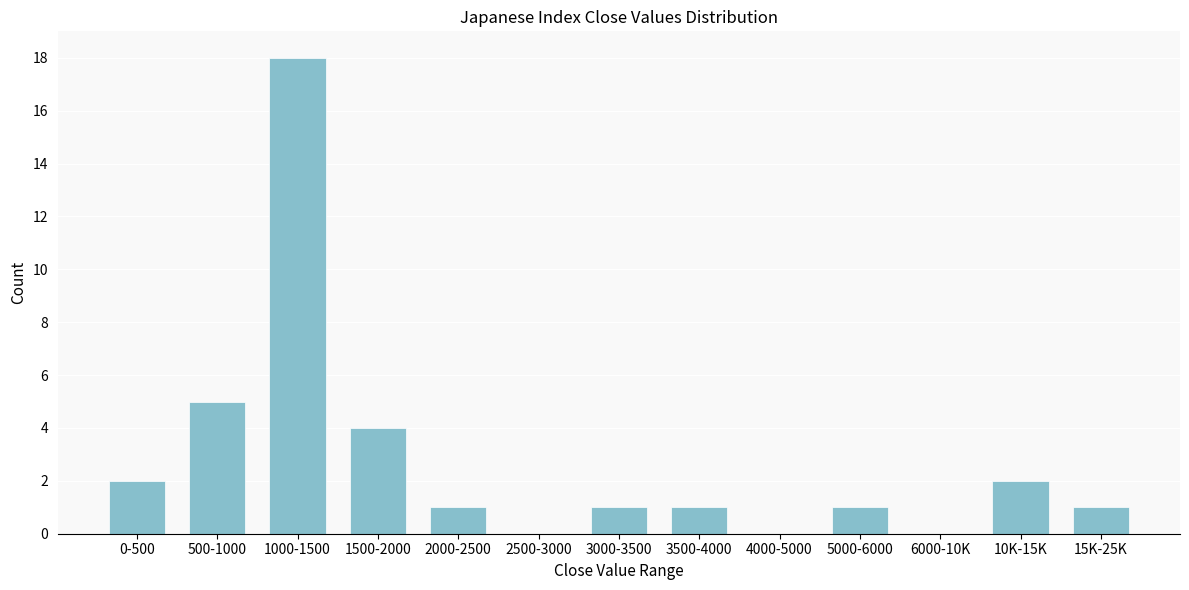

Reading right to left, list all the values displayed in this chart.

15K-25K=1	10K-15K=2	6000-10K=0	5000-6000=1	4000-5000=0	3500-4000=1	3000-3500=1	2500-3000=0	2000-2500=1	1500-2000=4	1000-1500=18	500-1000=5	0-500=2